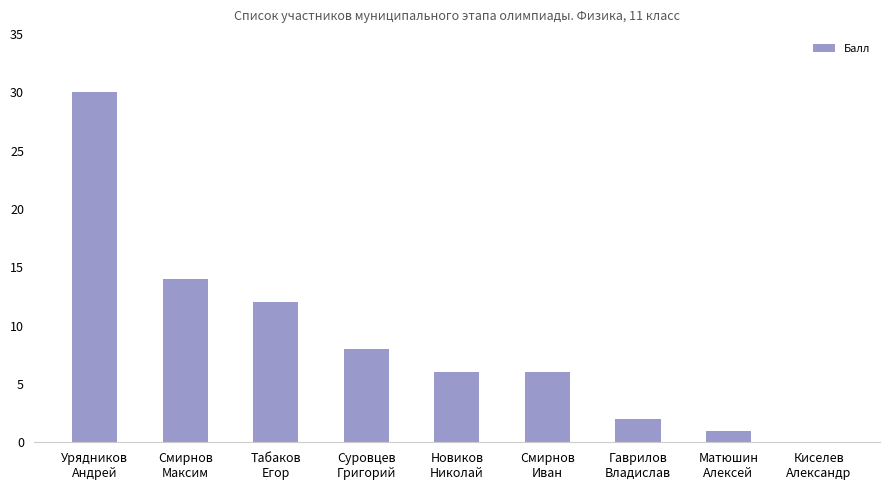

What is the maximum value shown in the chart?

30